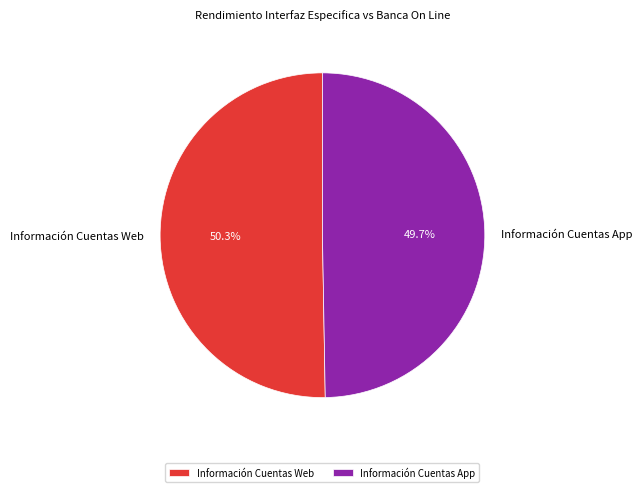

Approximately how many times larger is the value at Información Cuentas App compared to Información Cuentas Web?

1.0